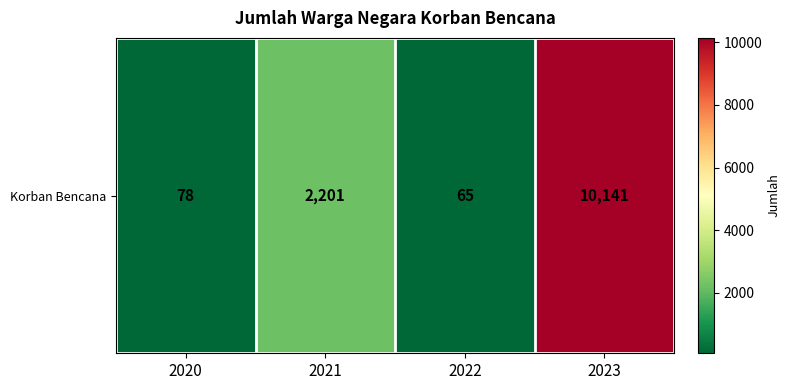

What is the sum of the values at 2022 and 2023?

10206